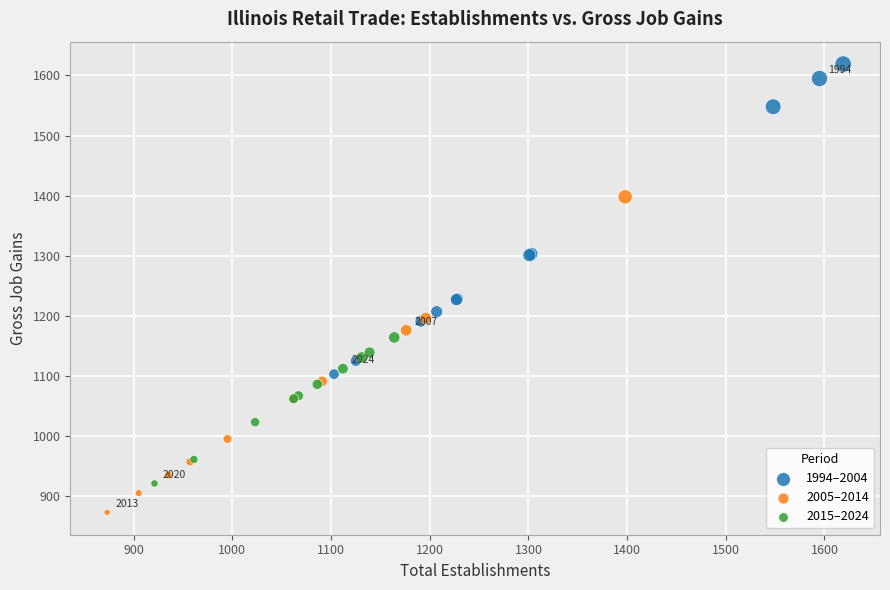

What are all the series names shown in the legend?

1994–2004, 2005–2014, 2015–2024